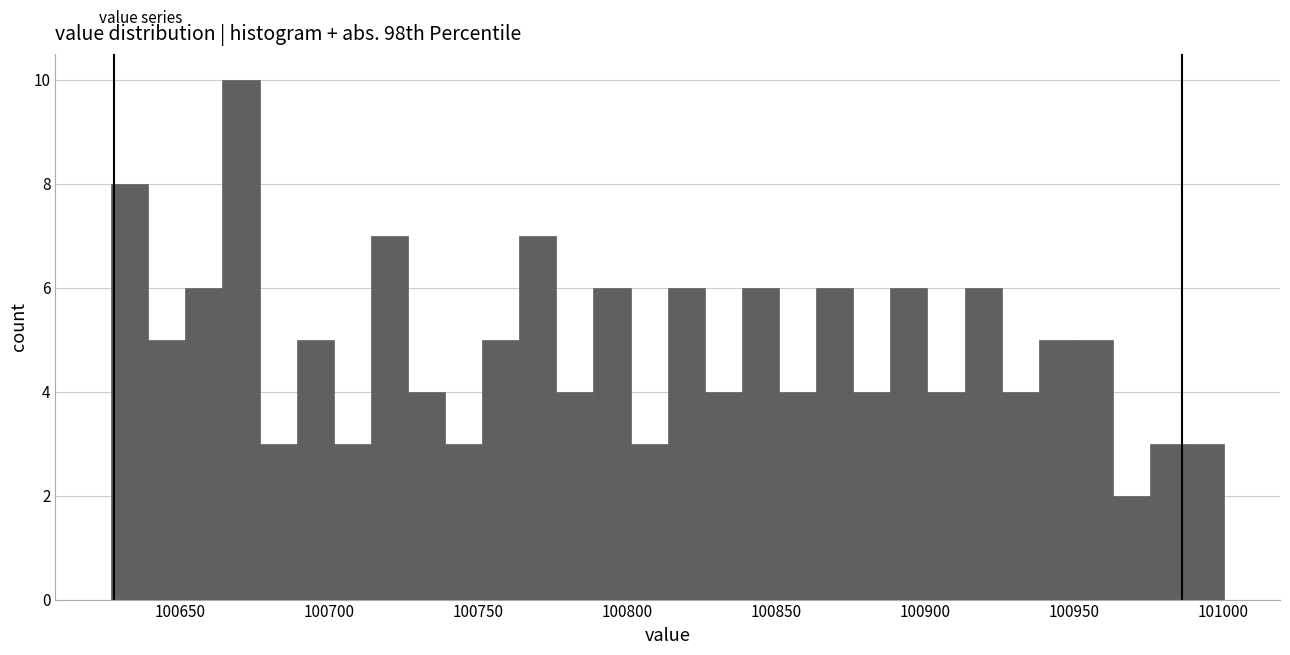

Read against the x-axis, roughly where is the centre of the tallest bar?

100670